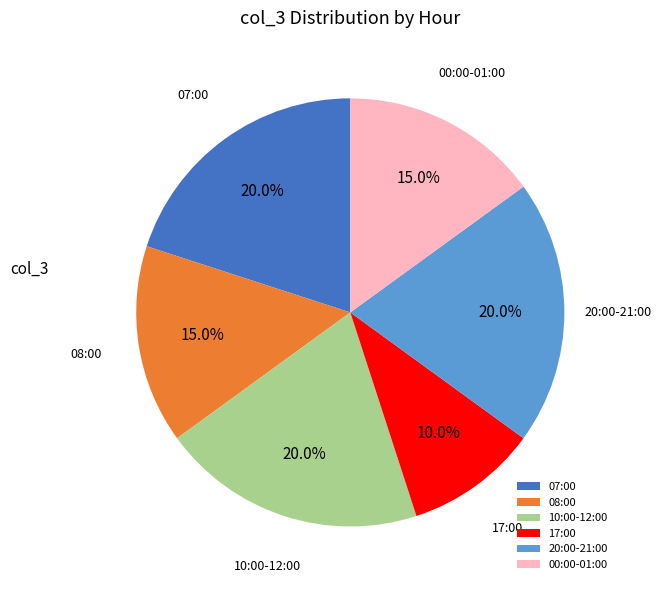

To the nearest percent, what percentage of the pie is 07:00?

20%